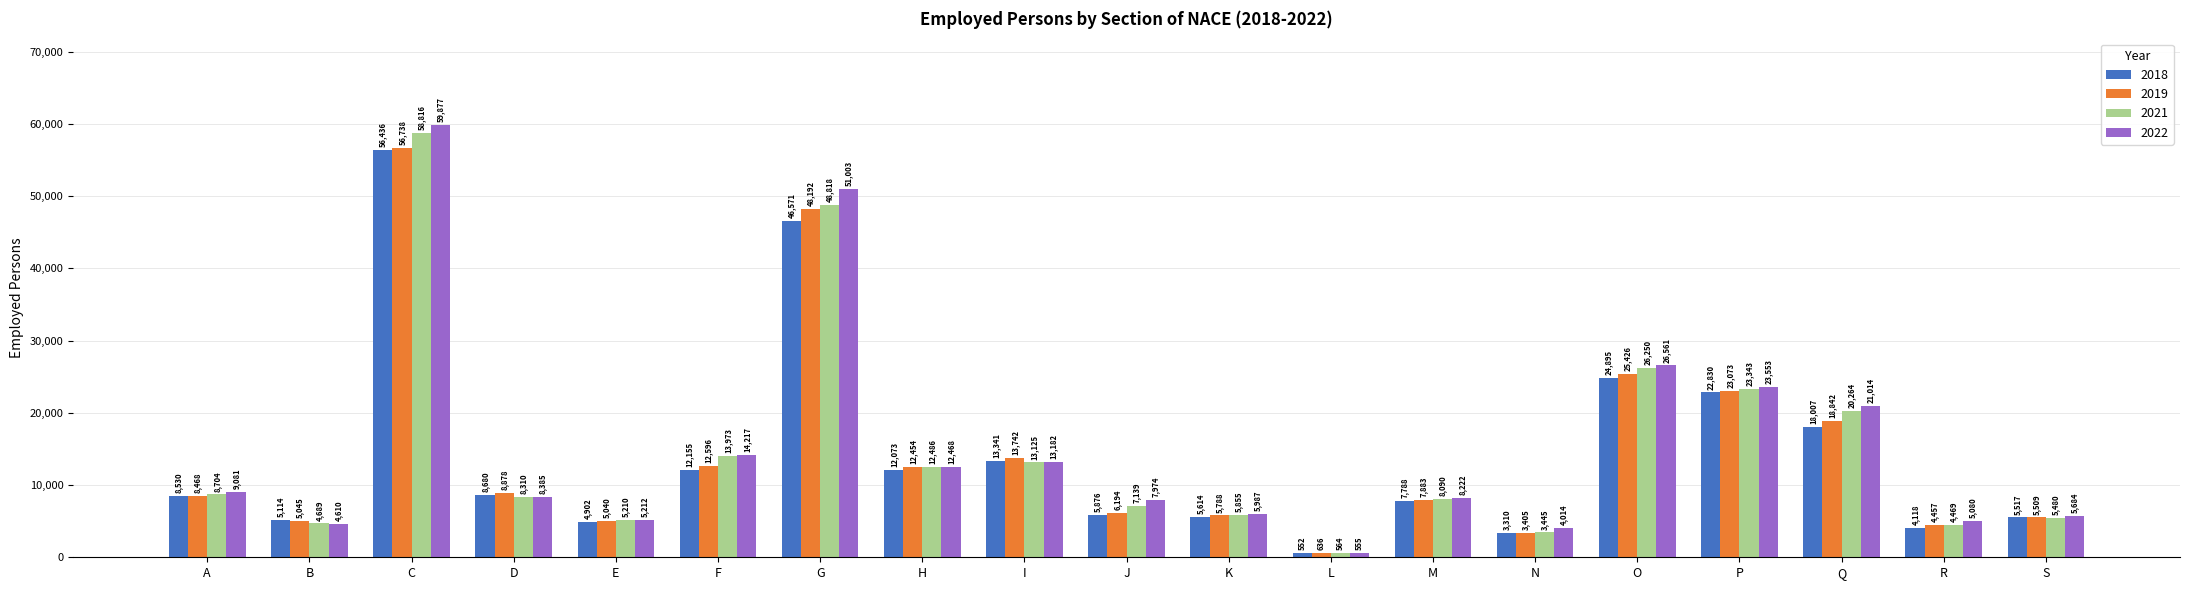

At how many categories does at least one series exceed 15772?

5